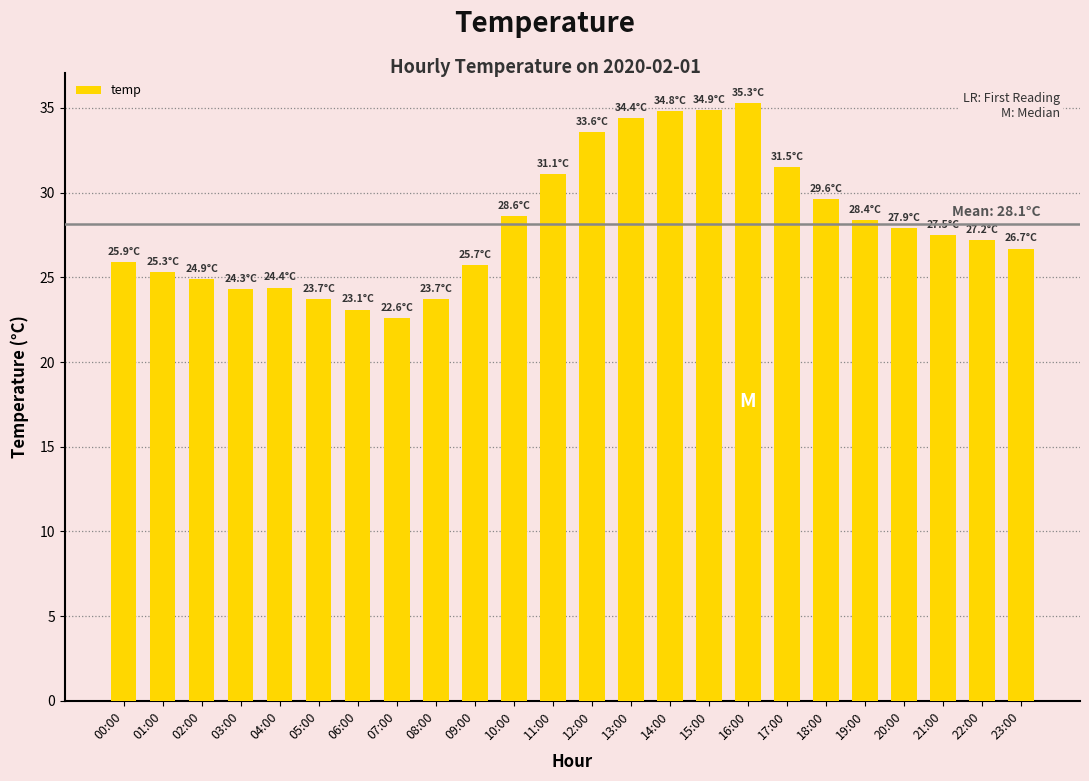

Which label corresponds to the largest value in the chart?

16:00